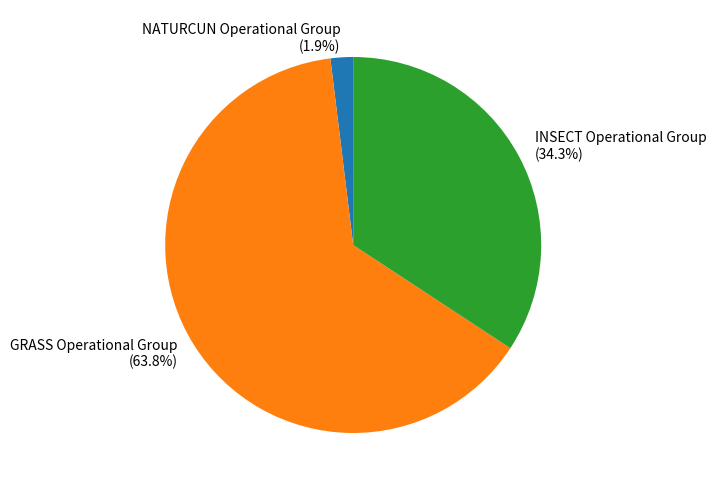

Count the number of slices in the pie.

3